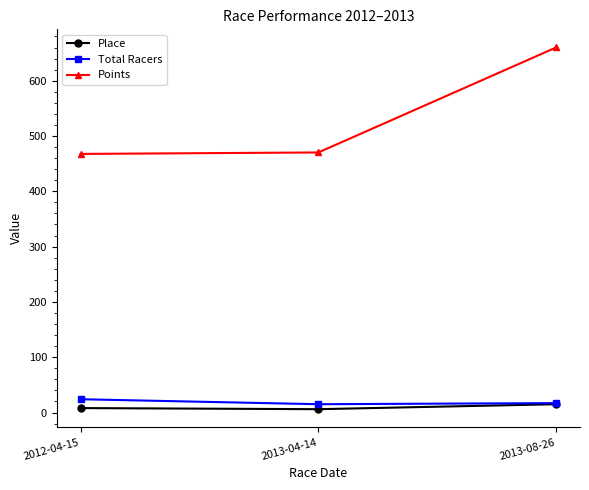

Does the chart have visible grid lines?

No